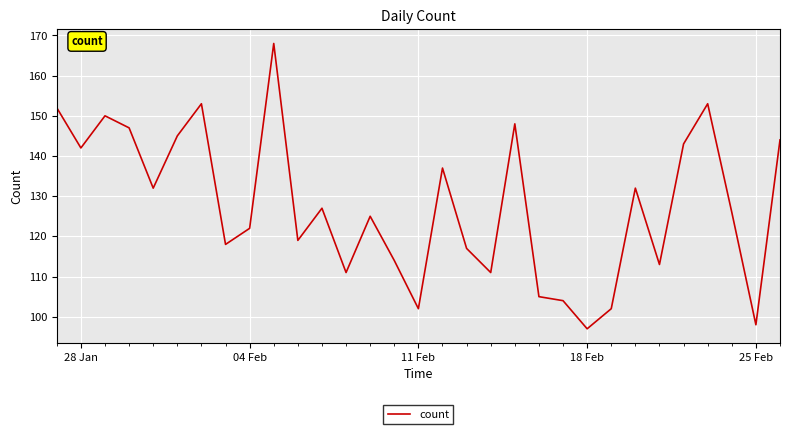

What is the greatest value displayed?

168